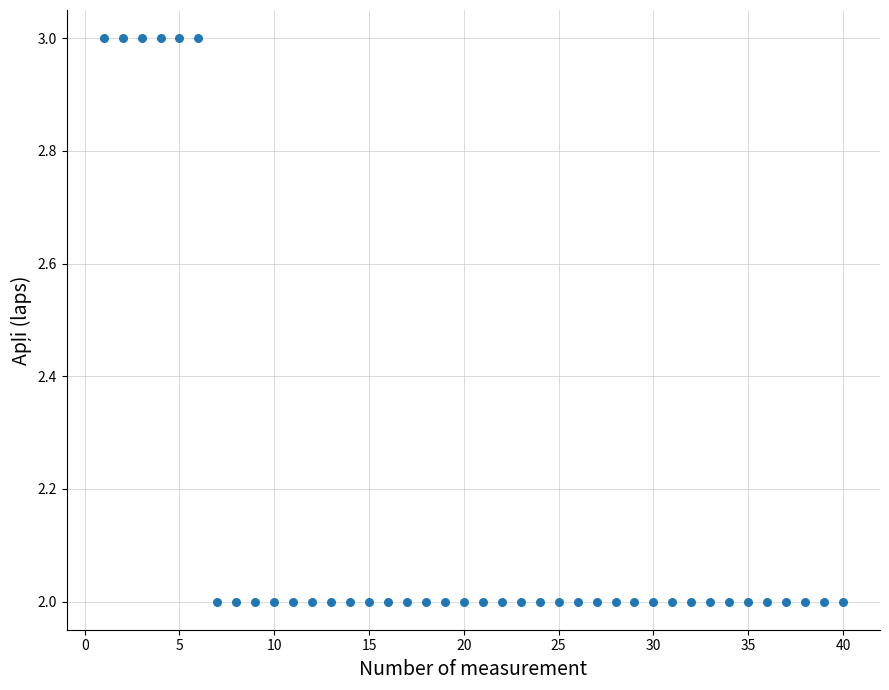

What is the range of X values (max minus min)?

39